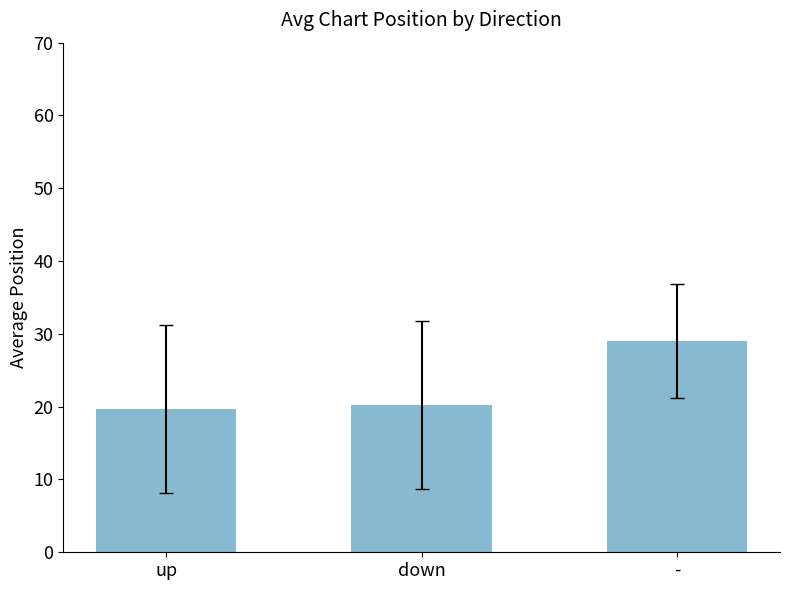

What is the change in value from up to -?

+9.3